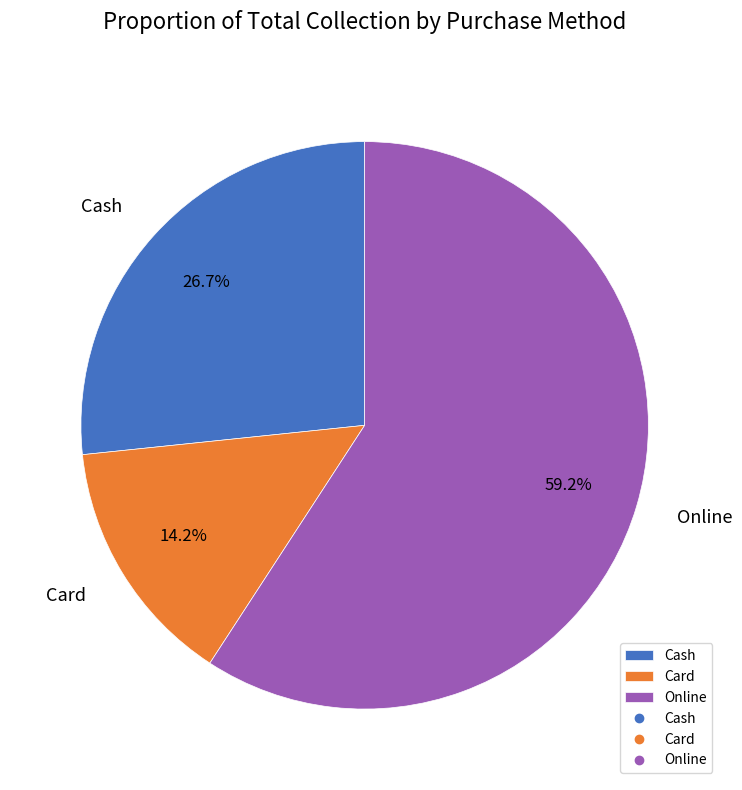

The Card slice represents 14% of the pie. True or false?

True